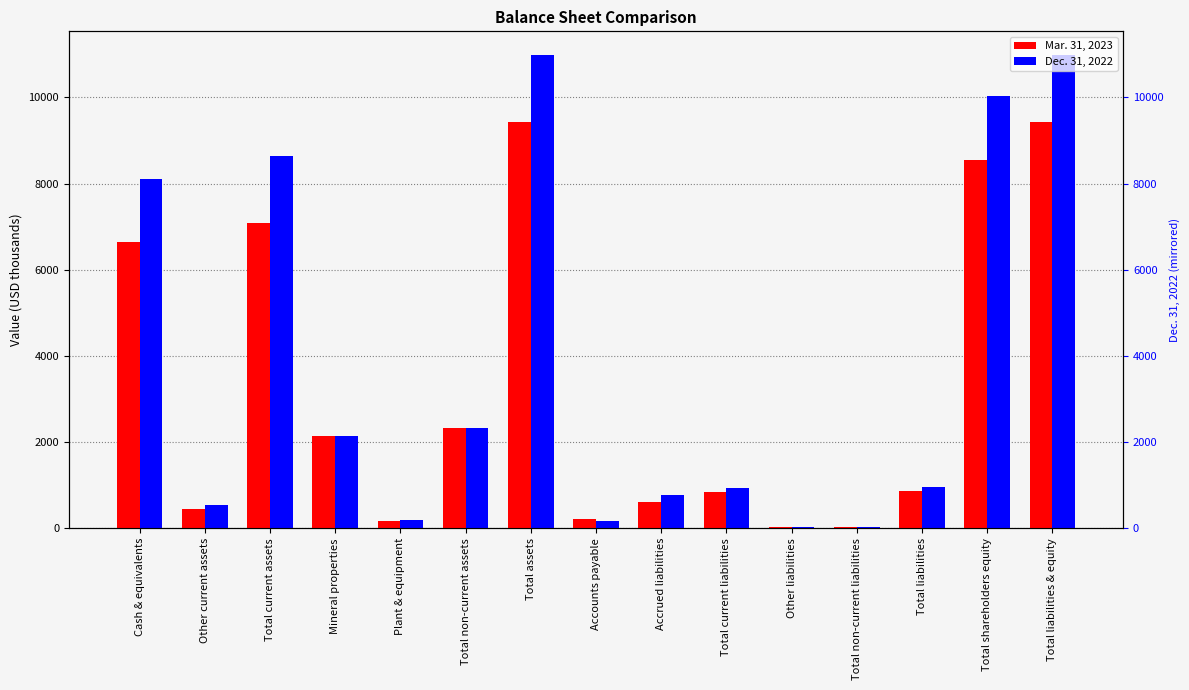

List the series in order of their overall mean, lowest first.

Mar. 31, 2023, Dec. 31, 2022